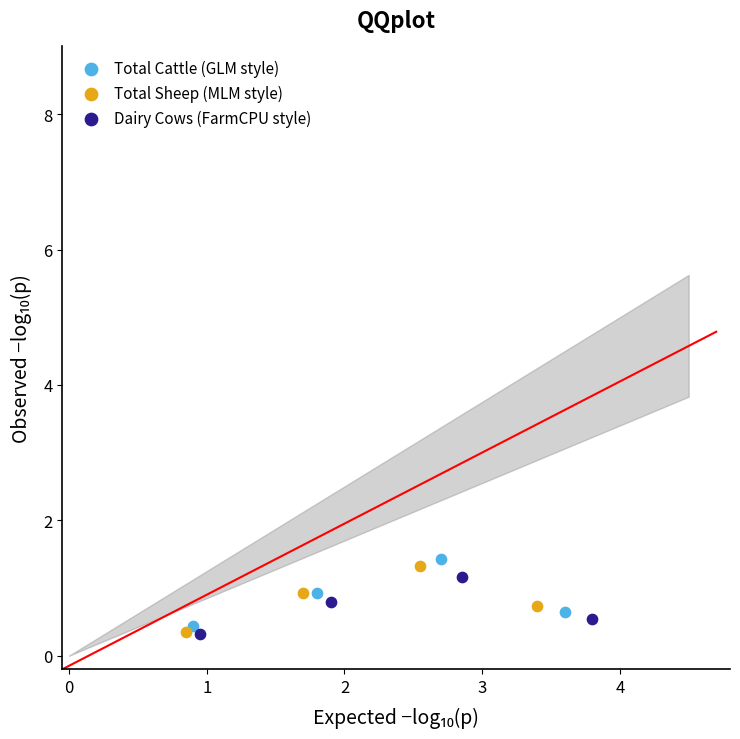

Which series has the largest Y range (max minus min)?

Total Cattle (GLM style)